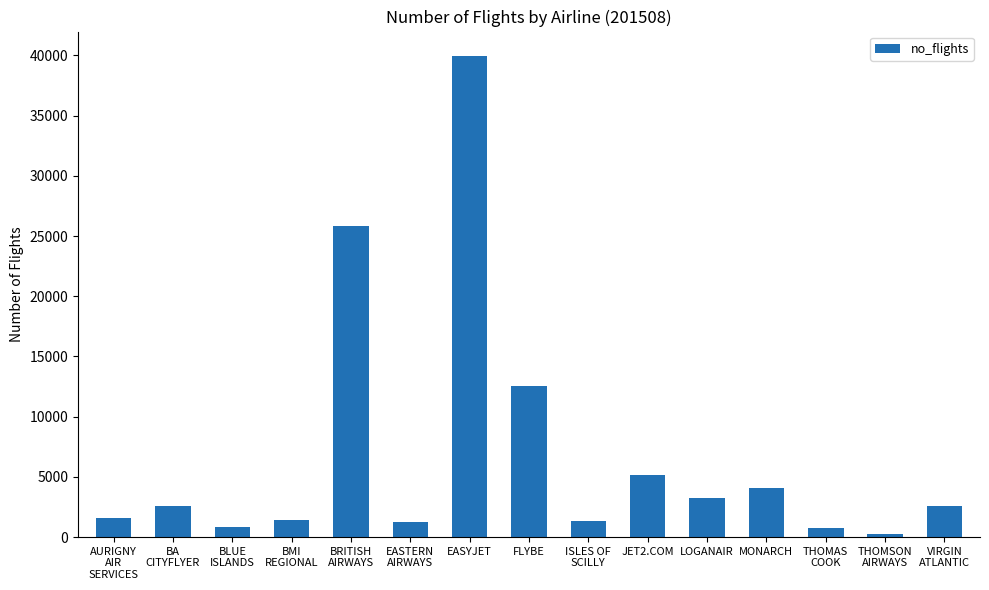

What position from the right is BA
CITYFLYER?

14